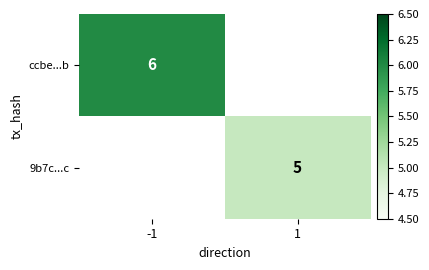

What is the minimum value for ccbe...b?

6.0